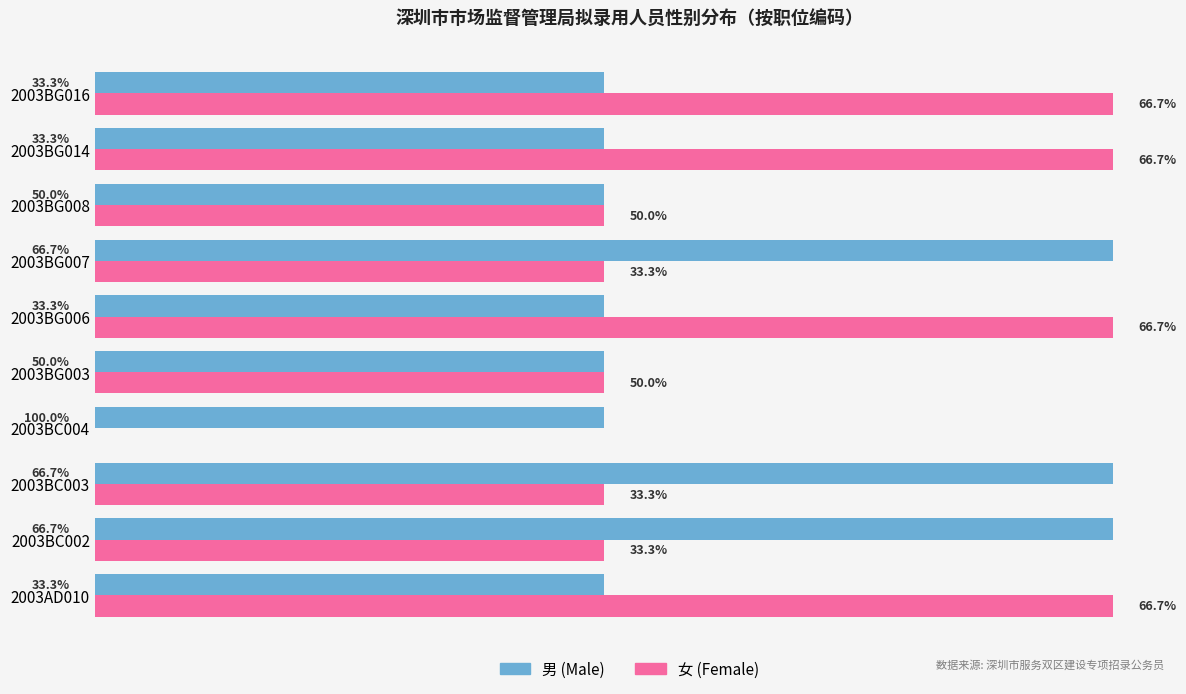

What are all the series names shown in the legend?

男 (Male), 女 (Female)